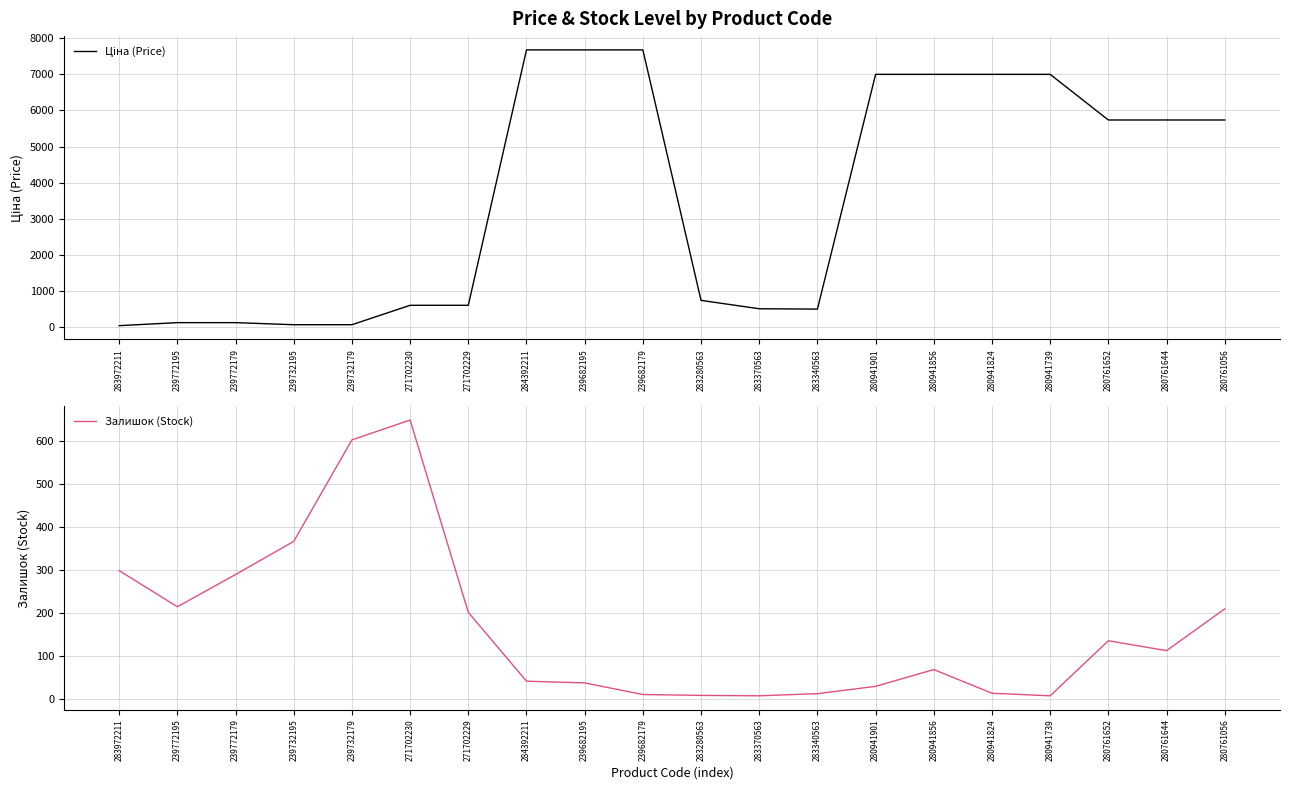

Reading left to right, list all the values displayed in this chart.

Ціна (Price): 283972211=32.0	239772195=115.4	239772179=115.4	239732195=57.7	239732179=57.7	271702230=596.5	271702229=596.5	284392211=7680.9	239682195=7680.9	239682179=7680.9	283280563=732.5	283370563=500.5	283340563=490.8	280941901=7002.6	280941856=7002.6	280941824=7002.6	280941739=7002.6	280761652=5736.9	280761644=5736.9	280761056=5736.9
Залишок (Stock): 283972211=299.0	239772195=215.0	239772179=290.0	239732195=367.0	239732179=603.0	271702230=649.0	271702229=202.0	284392211=42.0	239682195=38.0	239682179=11.0	283280563=9.0	283370563=8.0	283340563=13.0	280941901=30.0	280941856=69.0	280941824=14.0	280941739=8.0	280761652=136.0	280761644=113.0	280761056=210.0